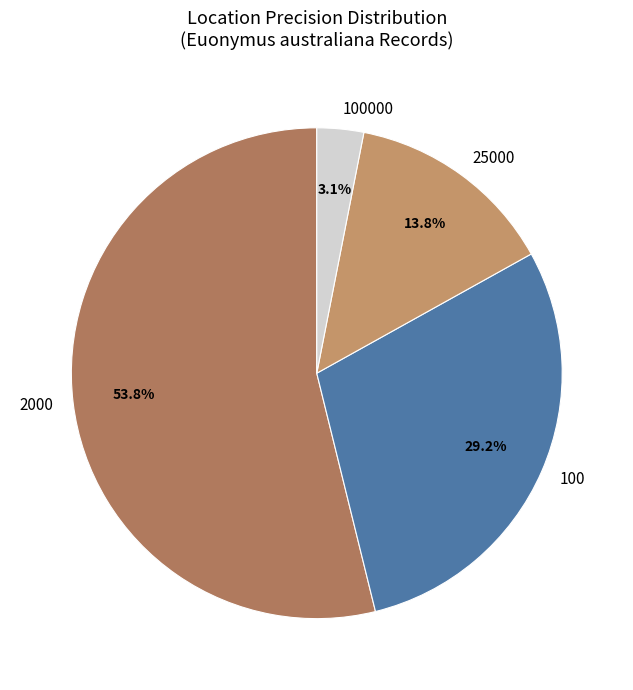

Does any single category account for the majority?

Yes